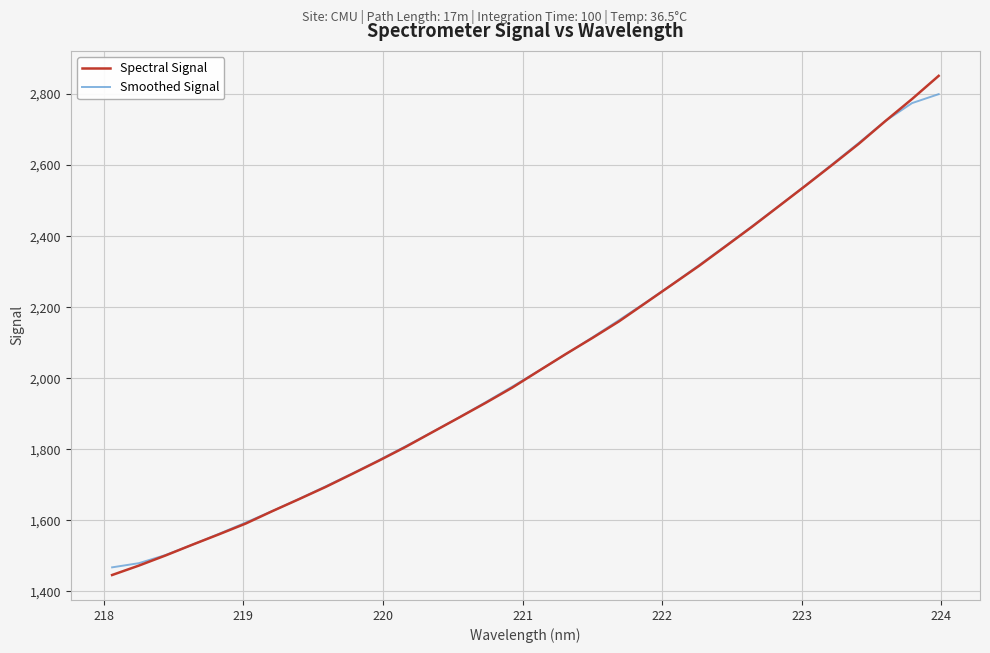

What is the smallest value displayed?

1445.8